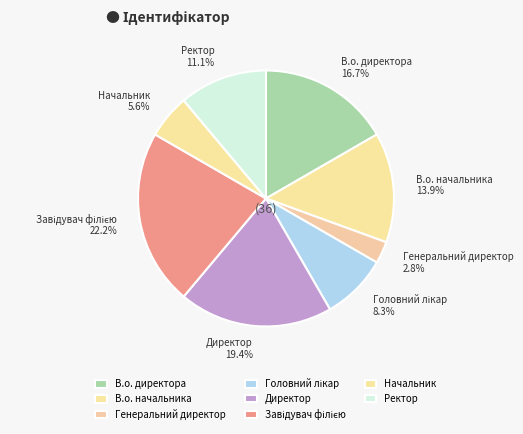

How much of the chart is everything except Ректор?

88.9%